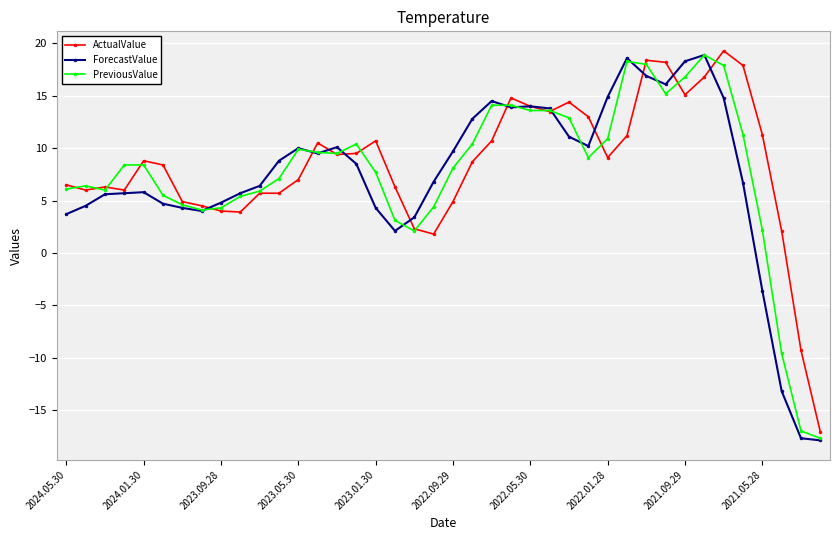

What is the lowest value of the ActualValue series?

-17.1